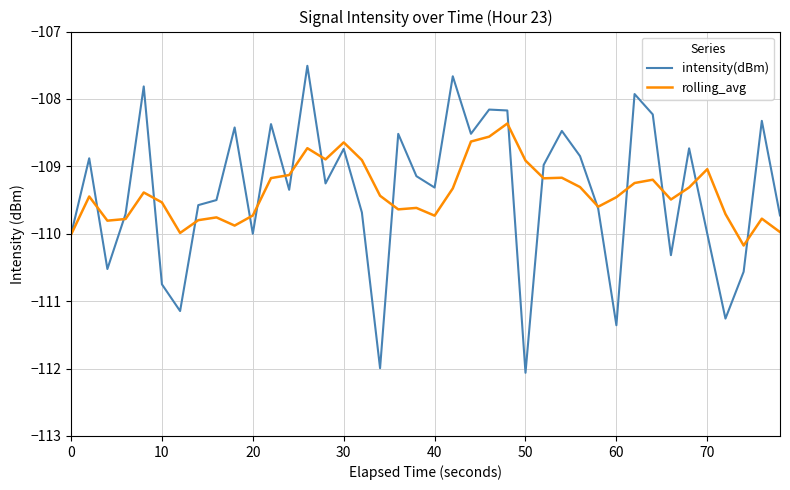

Is this an area chart (filled region under the line)?

No